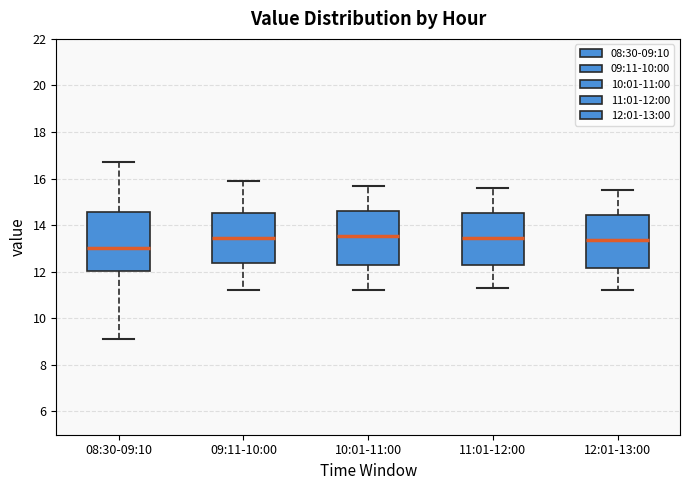

Where does the lower whisker of the box for 11:01-12:00 end on the y-axis? The values are not printed on the chart, so give them approximately, as read against the axis.

11.4